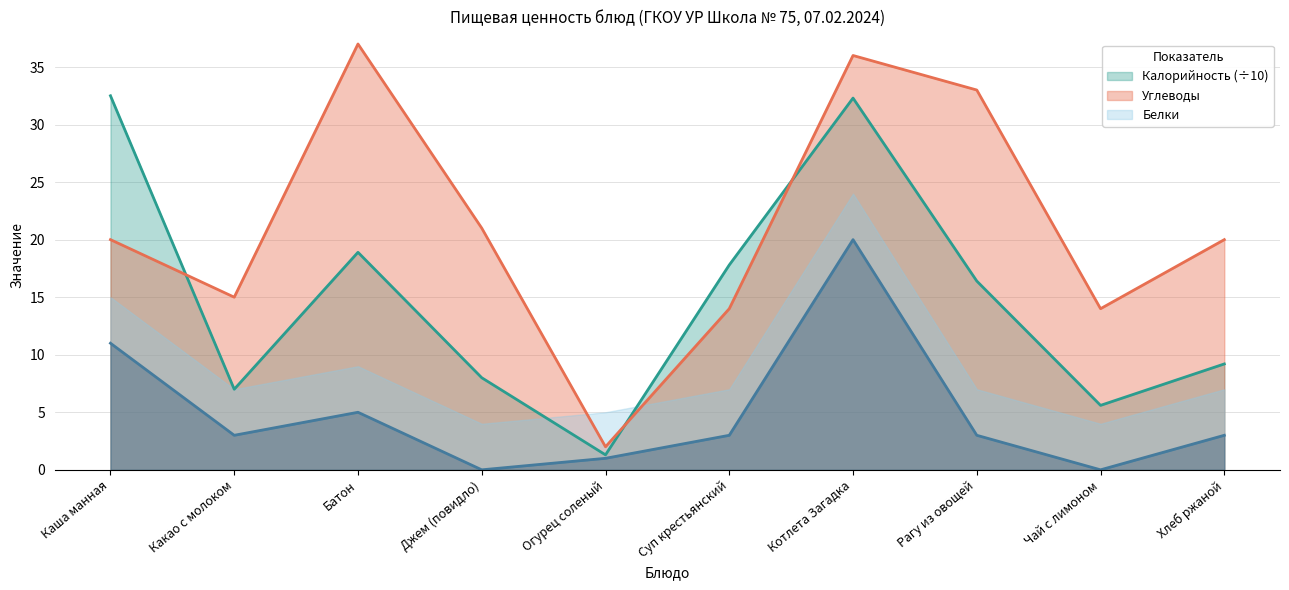

The Углеводы series shows 20.0 at Каша манная. True or false?

True